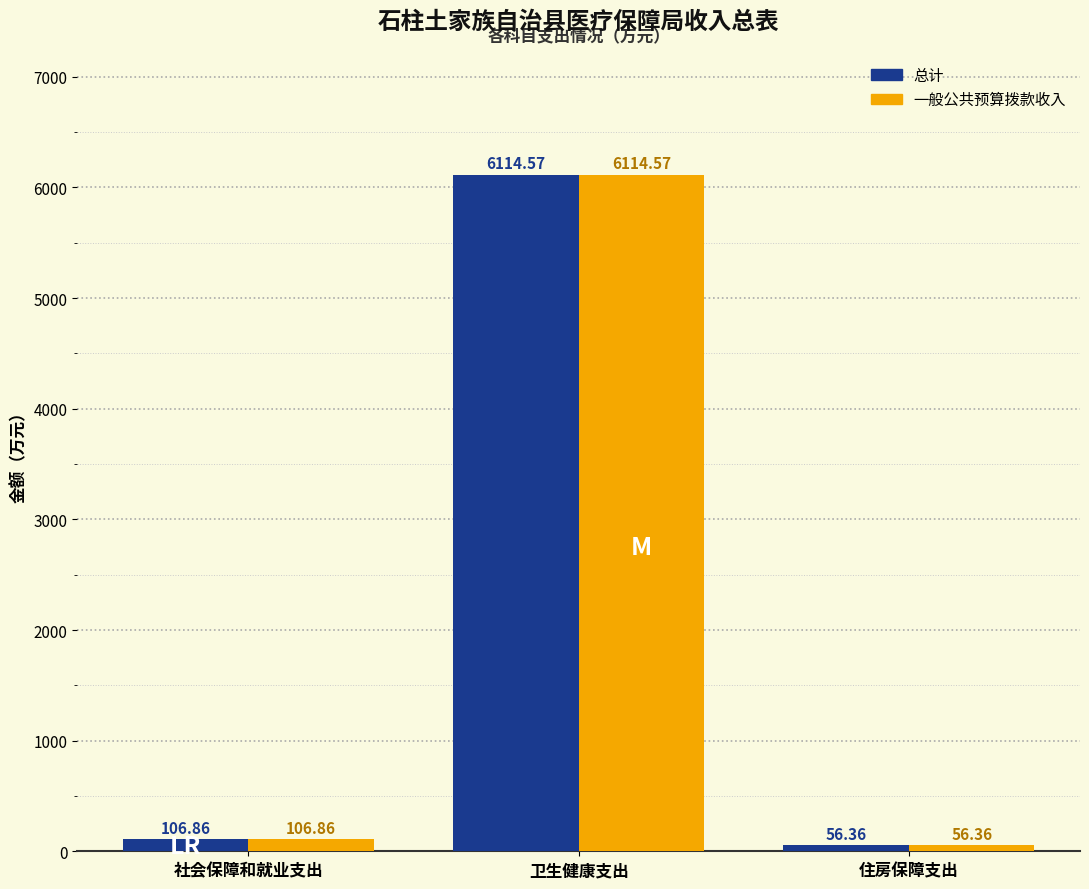

Is it true that 总计 equals 6114.6 at 卫生健康支出?

True